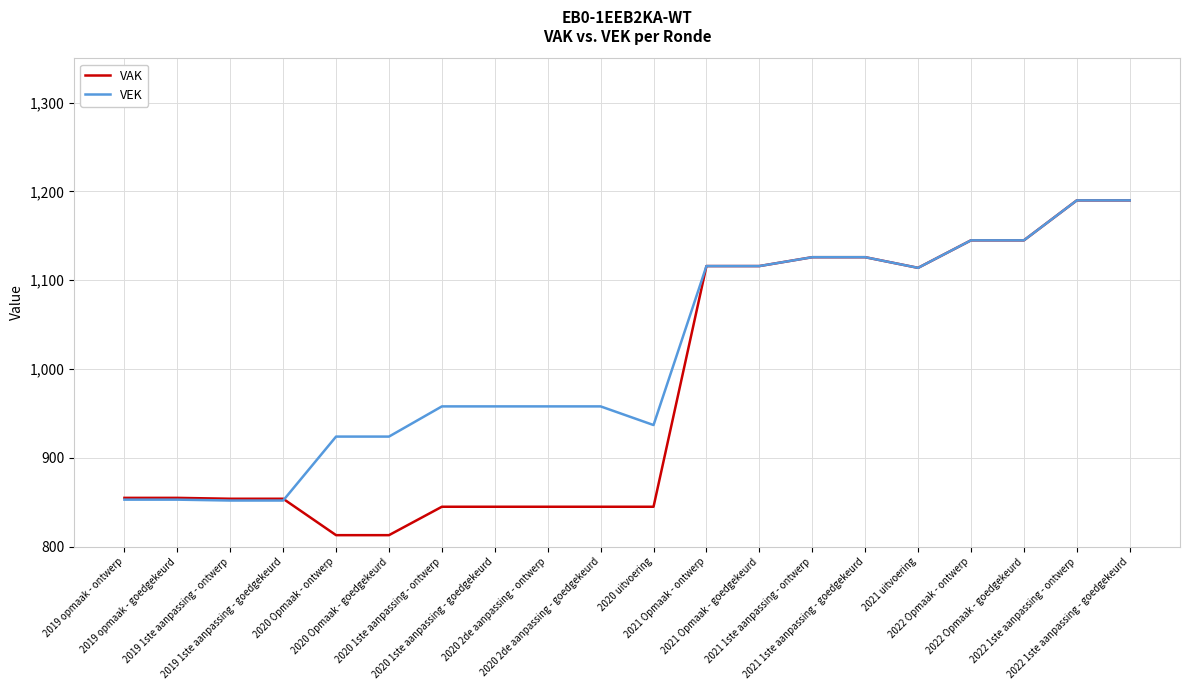

What is the maximum value shown in the chart?

1190